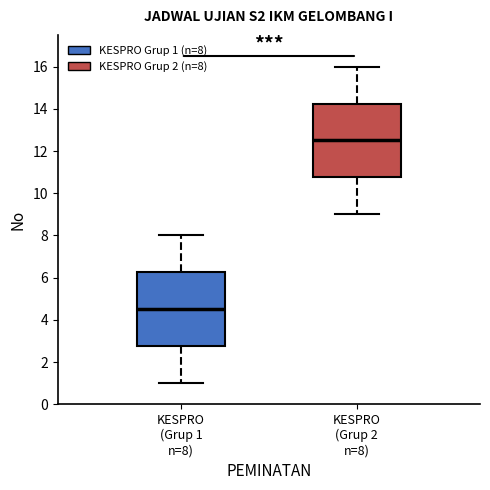

Which box has the highest median line?

KESPRO (Grup 2 n=8)